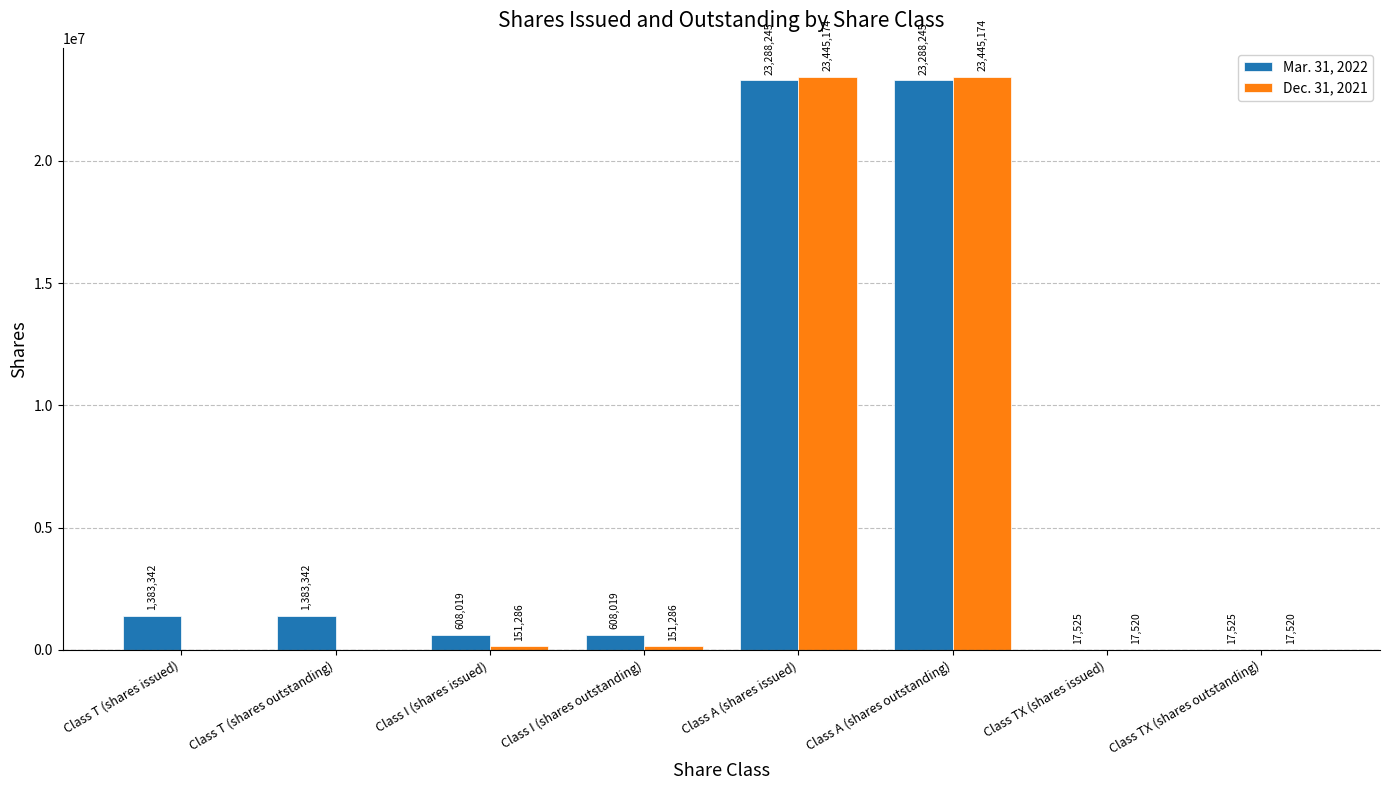

Is it true that Dec. 31, 2021 equals 23445174 at Class A (shares issued)?

True